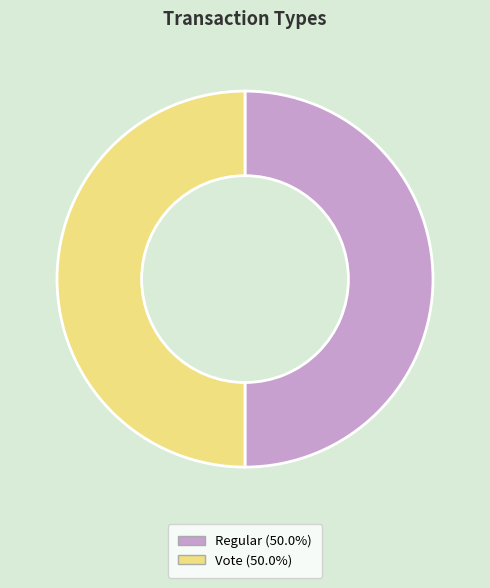

Is the sum of Vote (50.0%) and Regular (50.0%) greater than half?

Yes